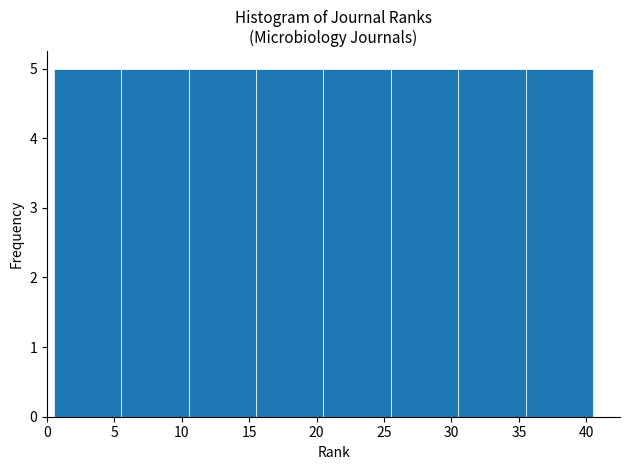

Reading left to right, transcribe this chart: for each bar, give the range it covers on the x-axis and its height. The values are not printed on the chart, so give them approximately, as read against the axis.

0.5 to 5.5: 5
5.5 to 10.5: 5
10.5 to 15.5: 5
15.5 to 20.5: 5
20.5 to 25.5: 5
25.5 to 30.5: 5
30.5 to 35.5: 5
35.5 to 40.5: 5